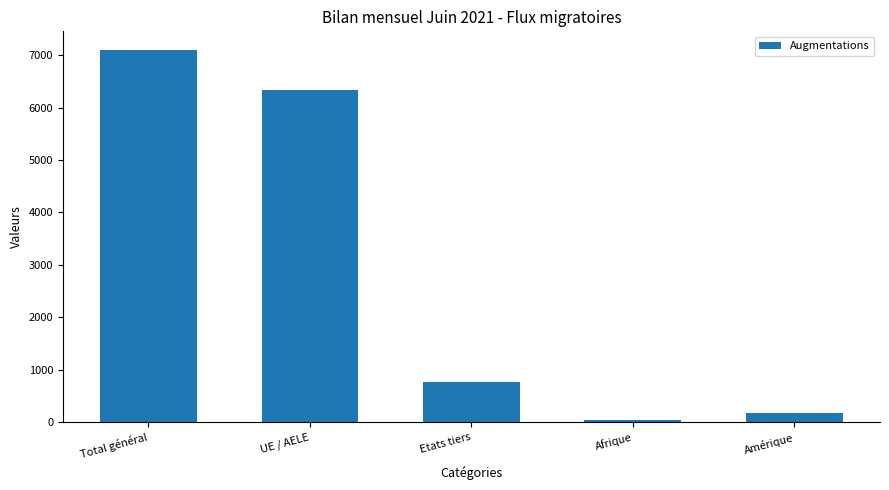

Reading right to left, what are all the values shown in this chart?

Amérique=169	Afrique=42	Etats tiers=765	UE / AELE=6335	Total général=7100